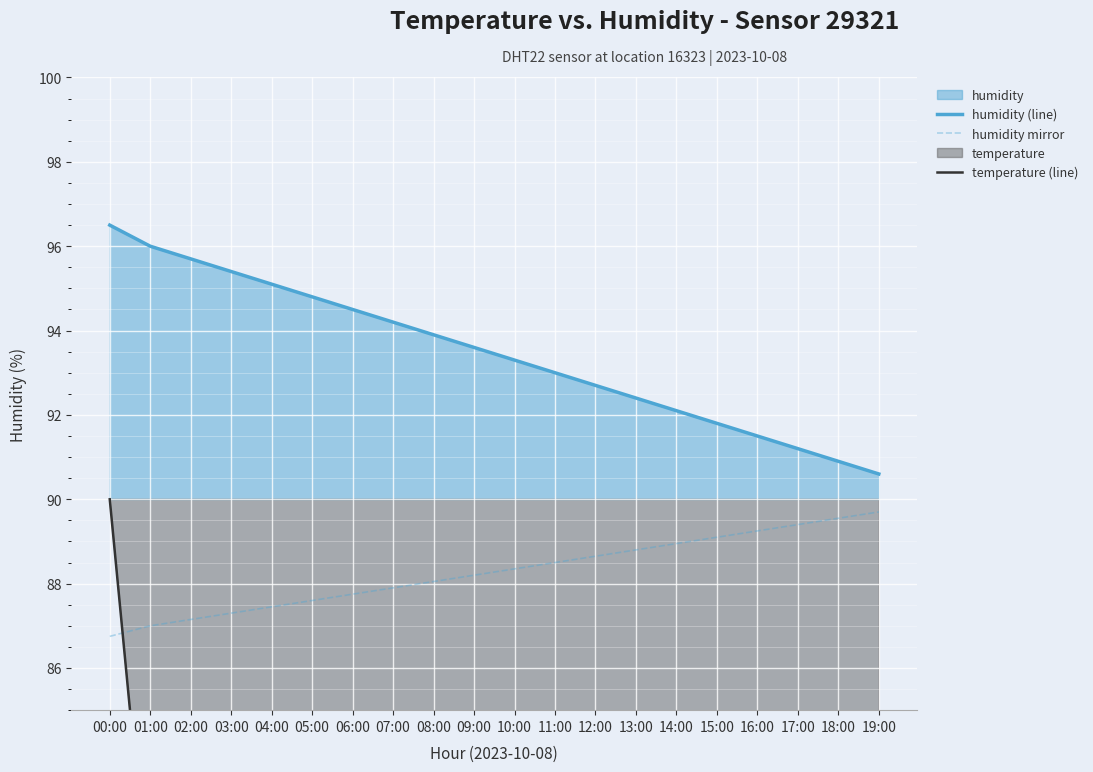

Rank the series by their maximum value, from highest to lowest.

humidity (line), temperature (line), humidity mirror